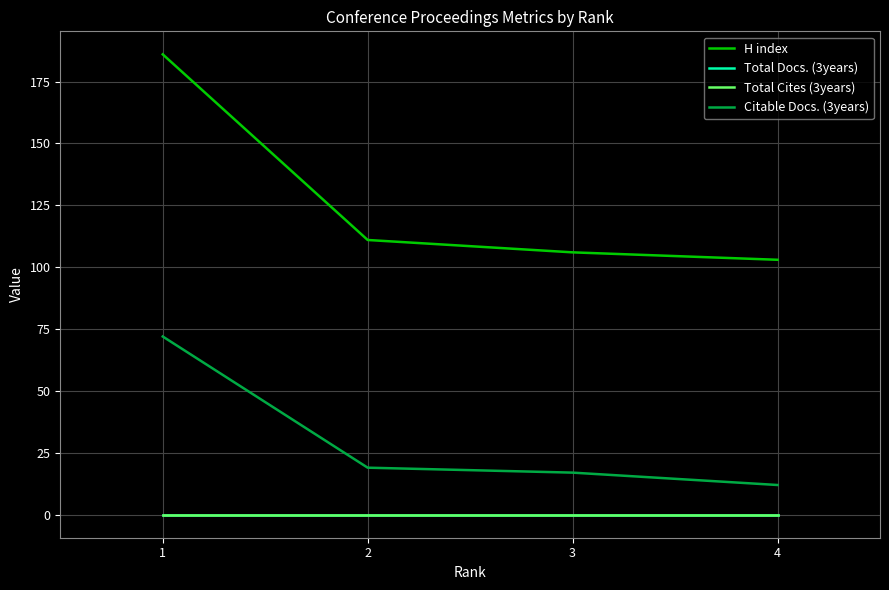

Is this an area chart (filled region under the line)?

No